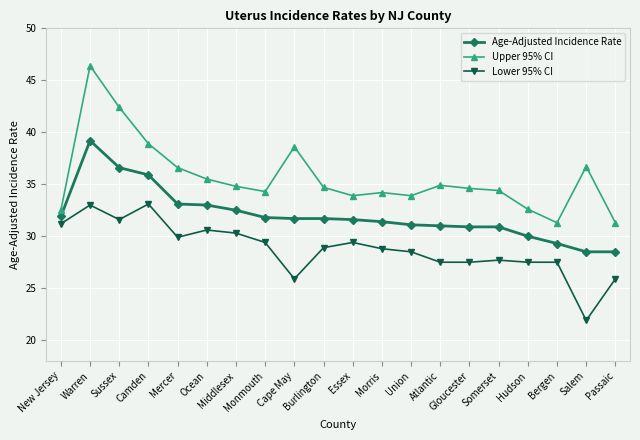

True or false: Lower 95% CI and Age-Adjusted Incidence Rate cross at least once.

False